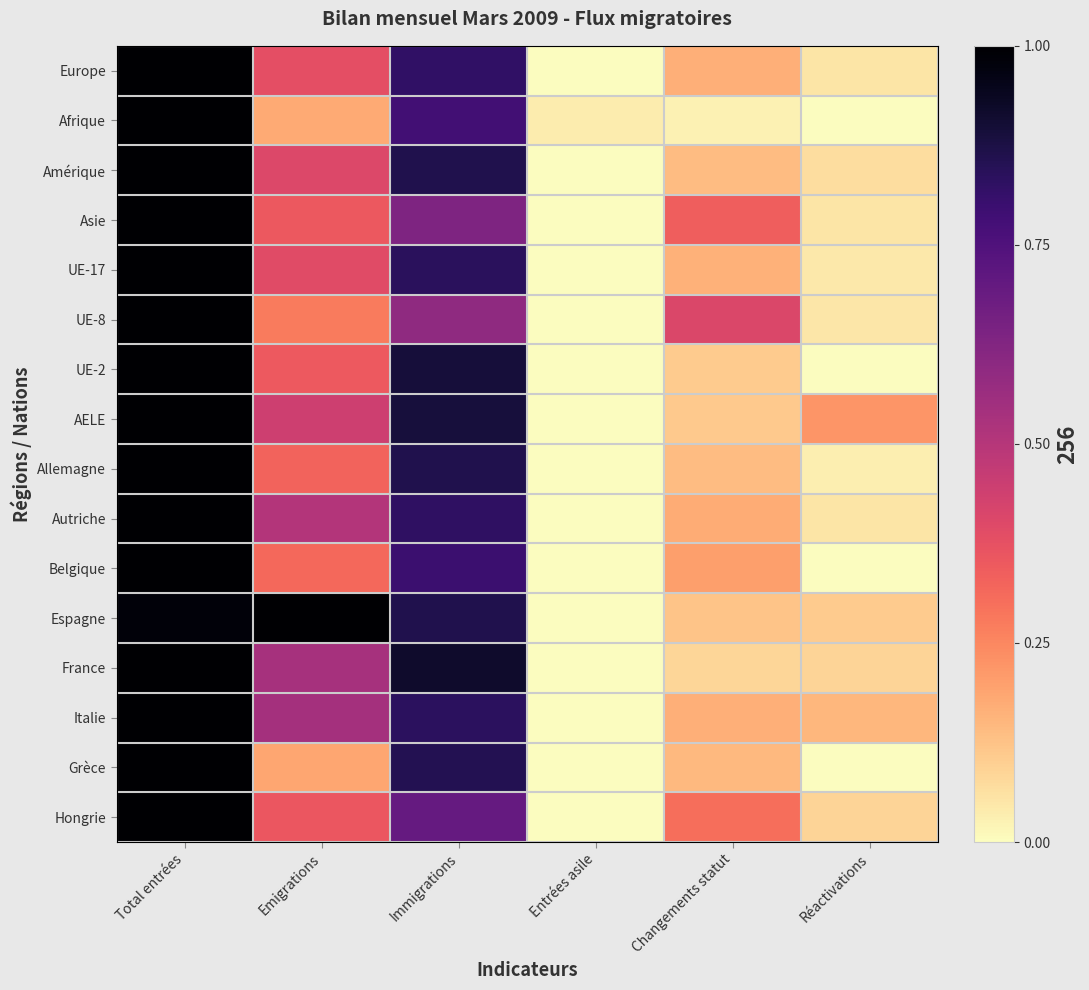

Between Emigrations and Réactivations, which series saw the biggest shift?

Espagne